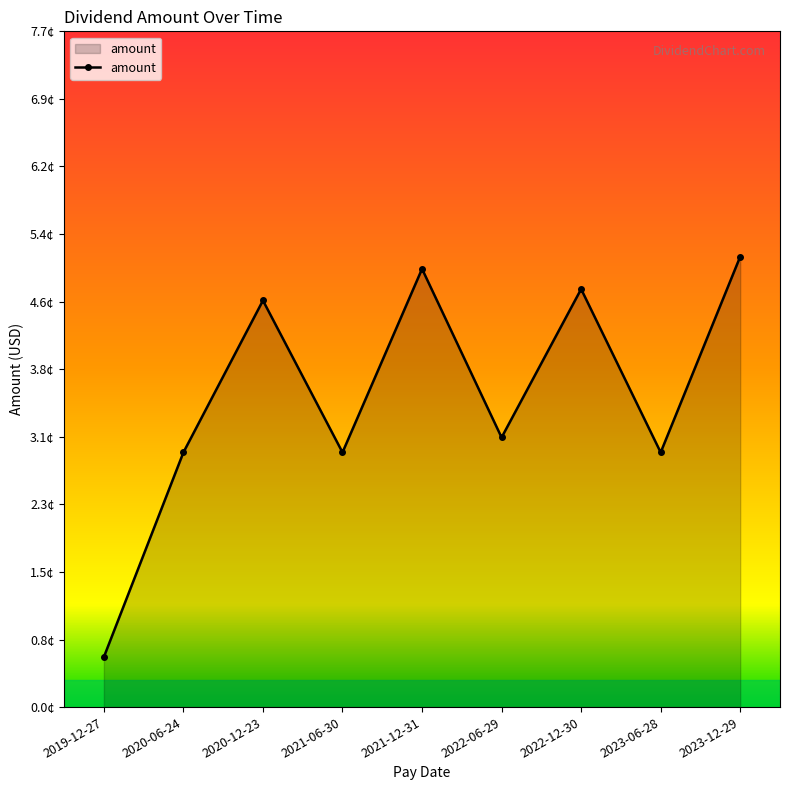

Does the chart have visible grid lines?

No